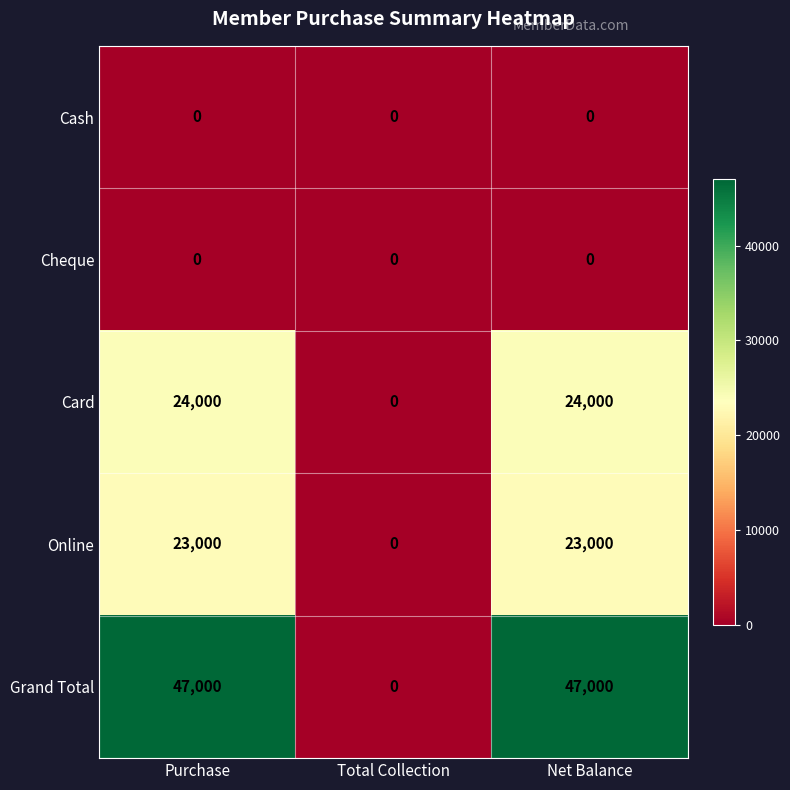

True or false: Card has a value of 9153 at Total Collection.

False